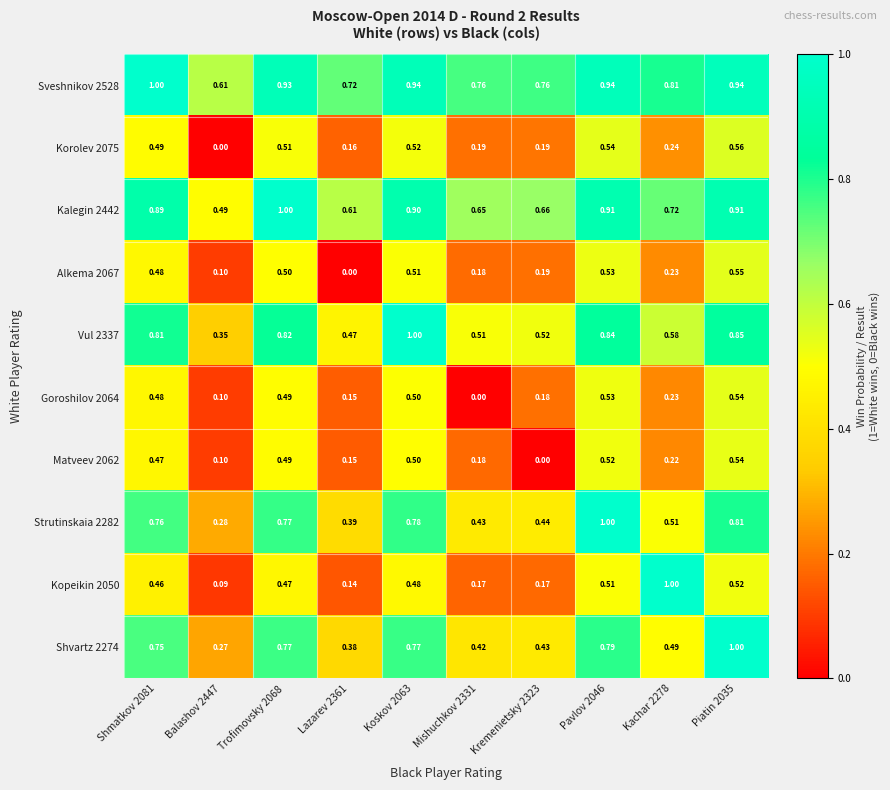

Is the value of Matveev 2062 at Balashov 2447 greater than the value of Shvartz 2274 at Lazarev 2361?

No